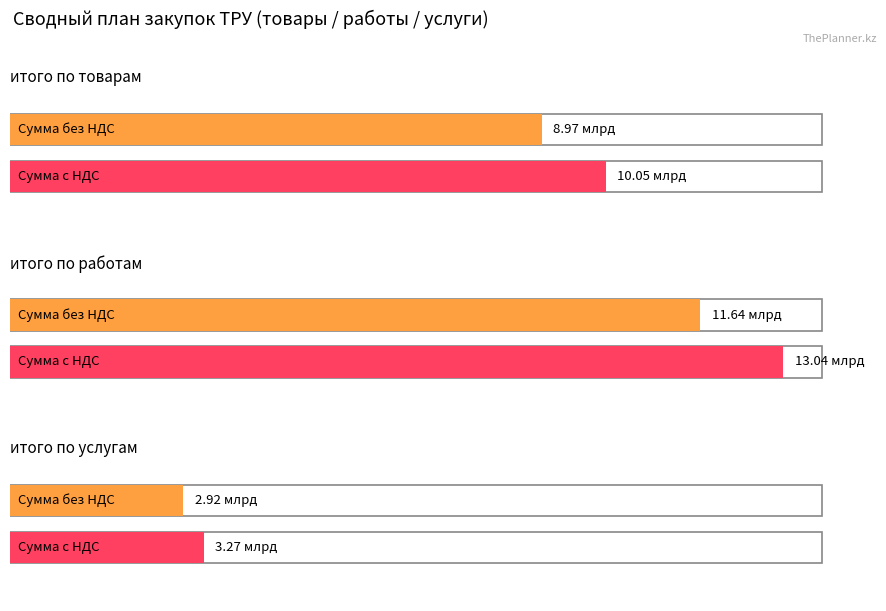

Is the value of итого по работам at Сумма без НДС greater than the value of итого по услугам at Сумма без НДС?

Yes